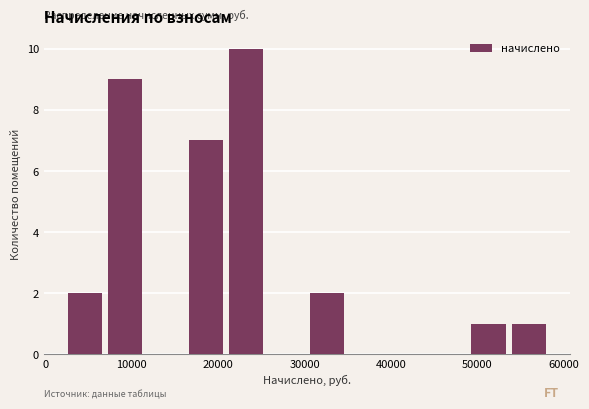

Reading left to right, transcribe this chart: for each bar, give the range it covers on the x-axis and its height. Neither the bar edges nor the heights are printed on the chart, so give them approximately, as read against the axes.

2000 to 7000: 2
7000 to 12000: 9
12000 to 16000: 0
16000 to 21000: 7
21000 to 26000: 10
26000 to 30000: 0
30000 to 35000: 2
35000 to 40000: 0
40000 to 44000: 0
44000 to 49000: 0
49000 to 54000: 1
54000 to 58000: 1